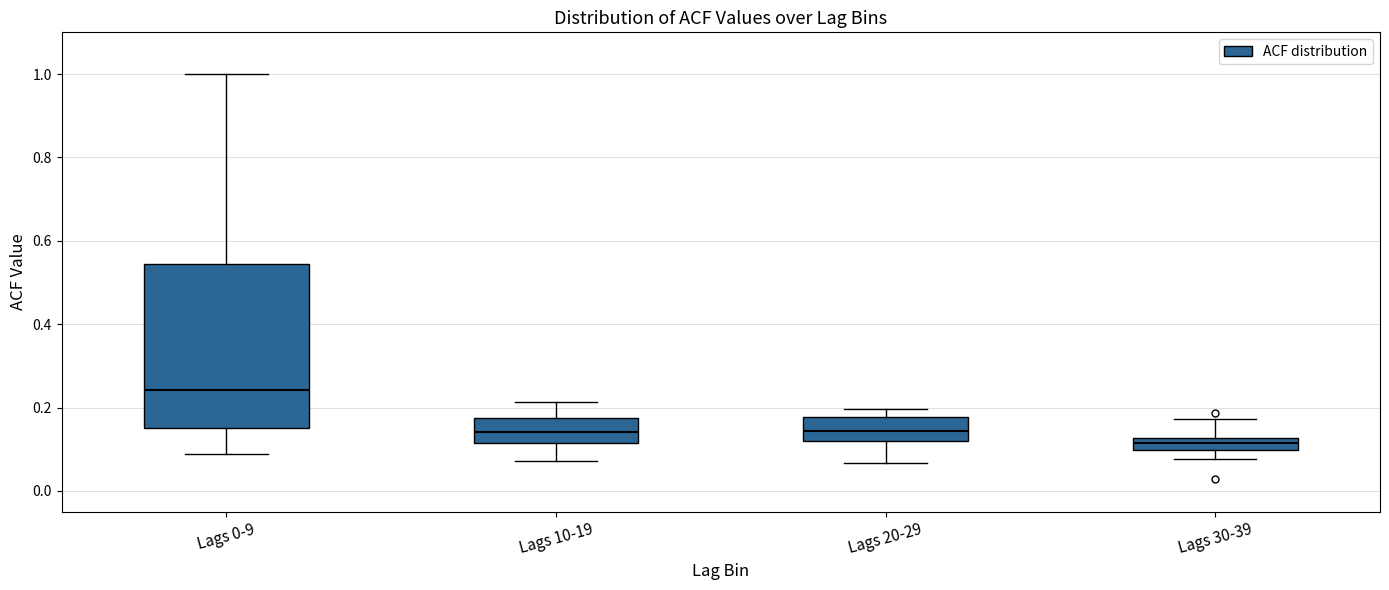

Which box is the tallest, from its lower edge to its upper edge?

Lags 0-9